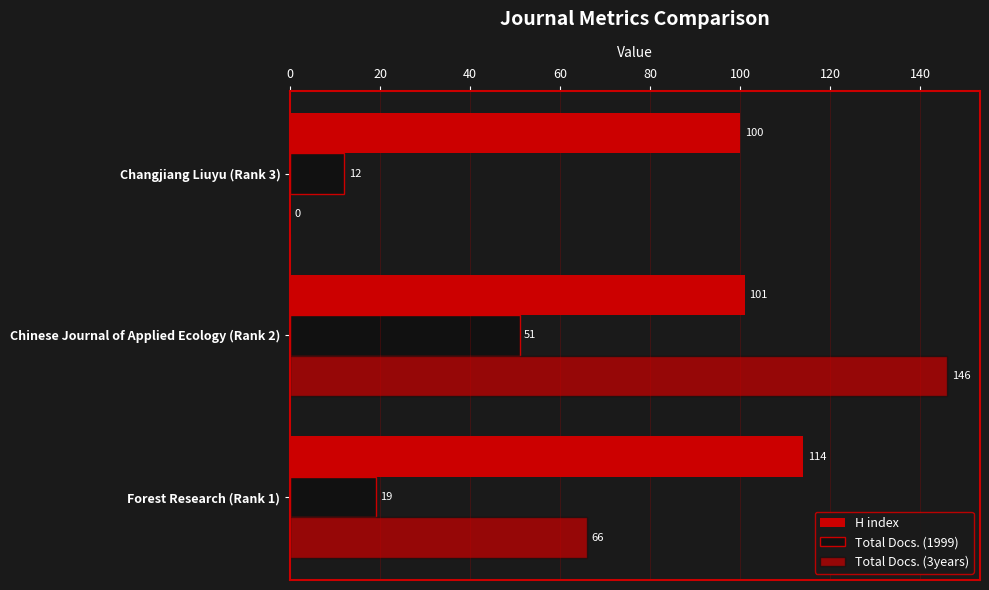

Reading left to right, what are all the values shown in this chart?

H index: 0=114	20=101	40=100
Total Docs. (1999): 0=19	20=51	40=12
Total Docs. (3years): 0=66	20=146	40=0